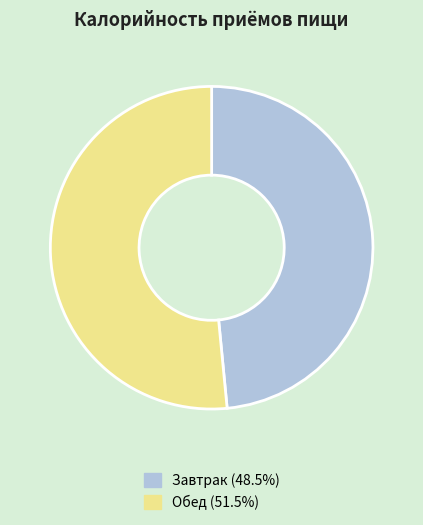

What is the ratio of the value at Завтрак to the value at Обед?

0.9